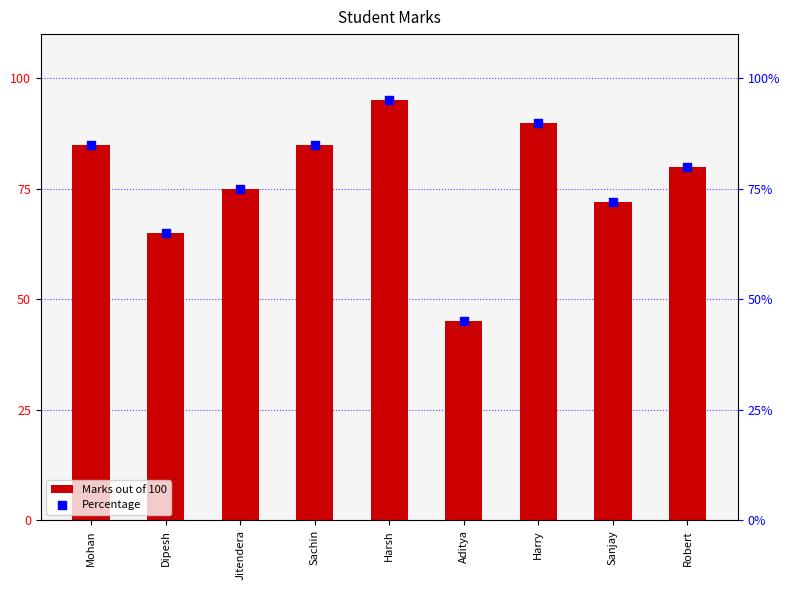

Is the value of Marks out of 100 at Dipesh greater than the value of Percentage at Sanjay?

No